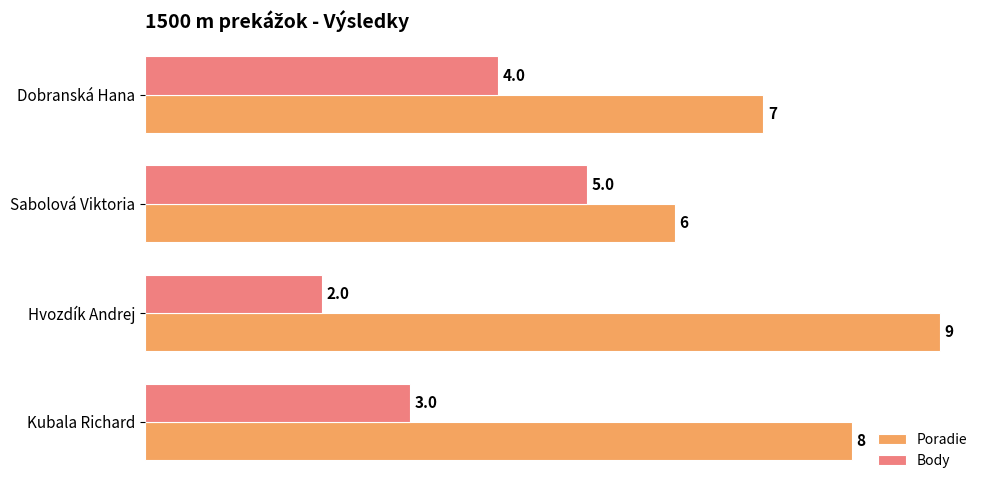

The Poradie series shows 8 at Kubala Richard. True or false?

True